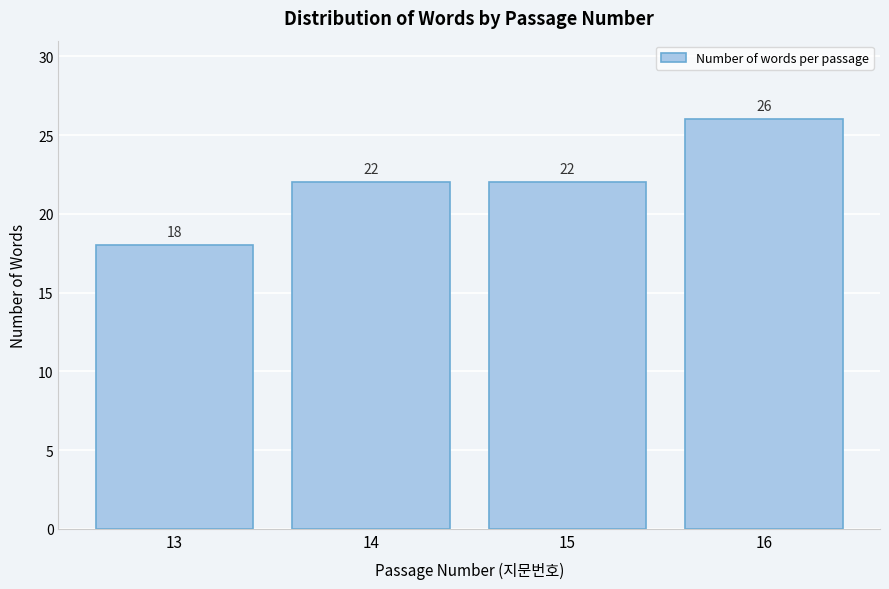

Reading left to right, list every bar in this chart as the range it spans on the x-axis followed by its height.

12.5 to 13.5: 18
13.5 to 14.5: 22
14.5 to 15.5: 22
15.5 to 16.5: 26